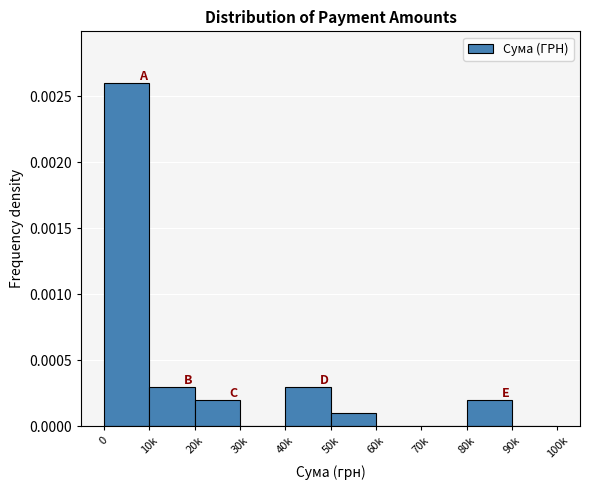

Is it true that the value at 80k is 0.0?

True